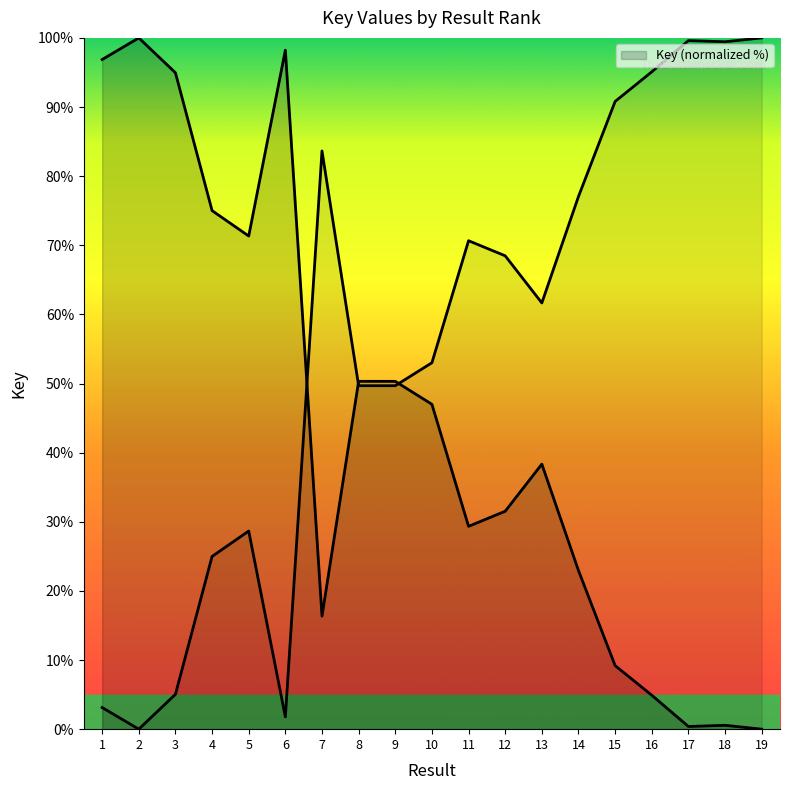

How many points are lower than both their immediate neighbors (excluding endpoints)?

4